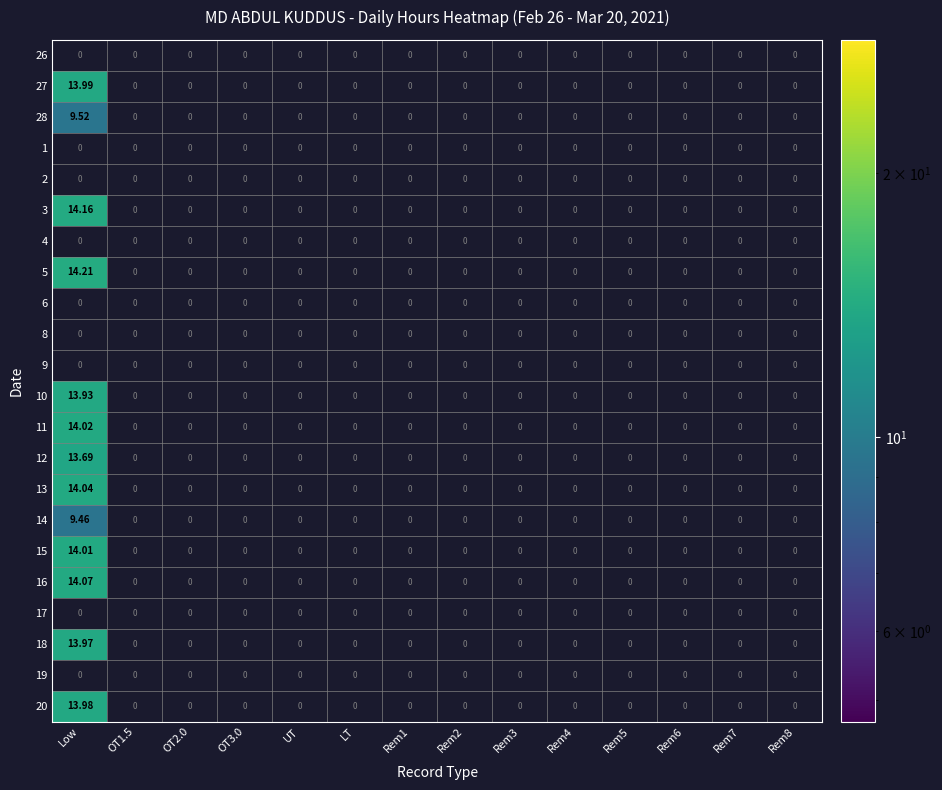

Rank the categories by 18 value from highest to lowest.

Low, OT1.5, OT2.0, OT3.0, UT, LT, Rem1, Rem2, Rem3, Rem4, Rem5, Rem6, Rem7, Rem8